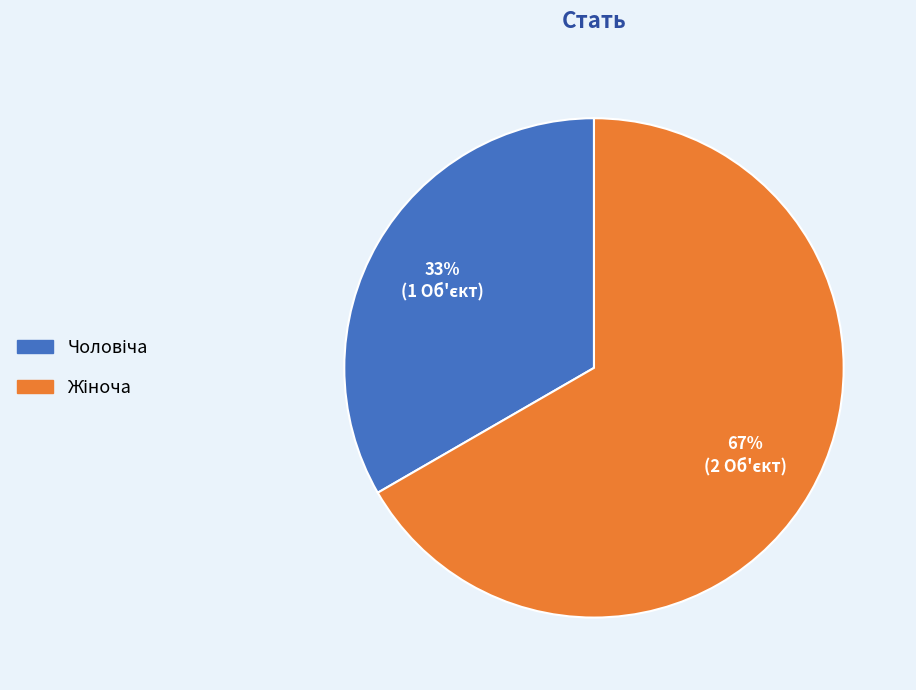

Is there a majority slice in this chart?

Yes